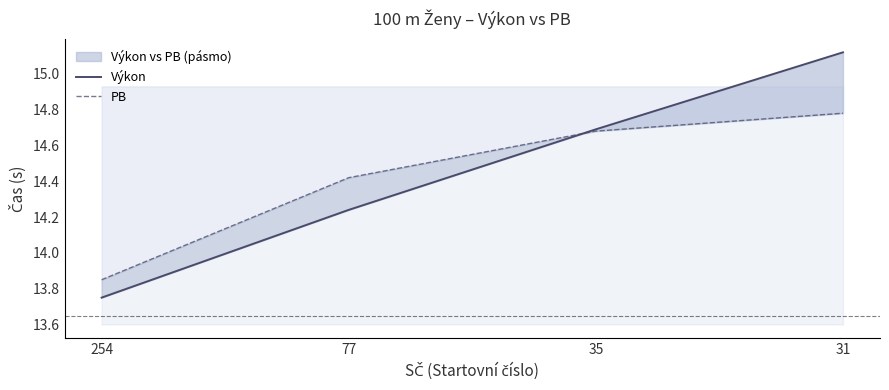

Where do PB and Výkon first cross each other?

77 and 35